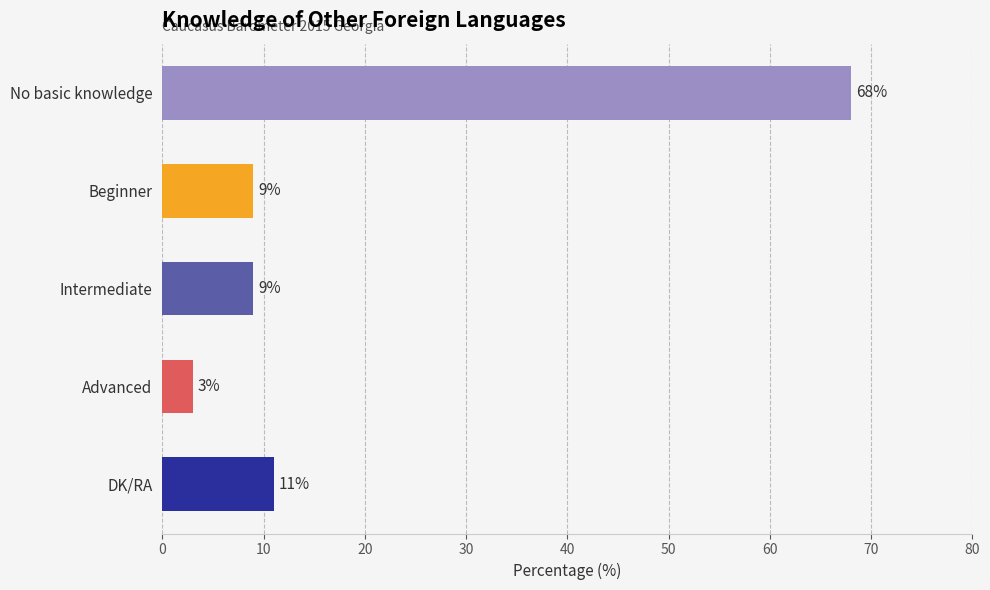

Is it true that the value at Advanced is 3?

True